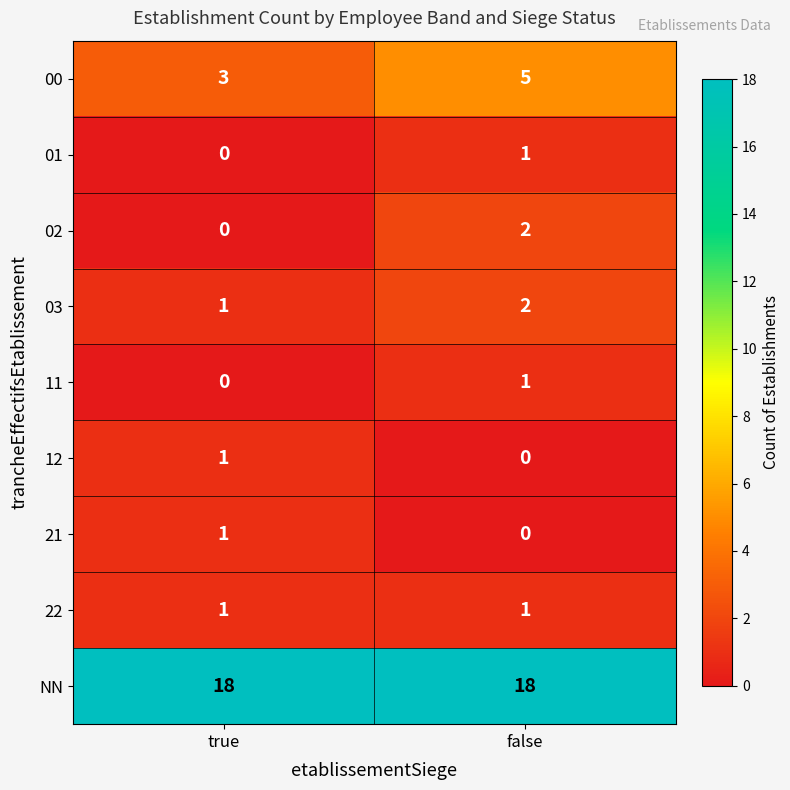

Which series has the largest total across all categories?

NN